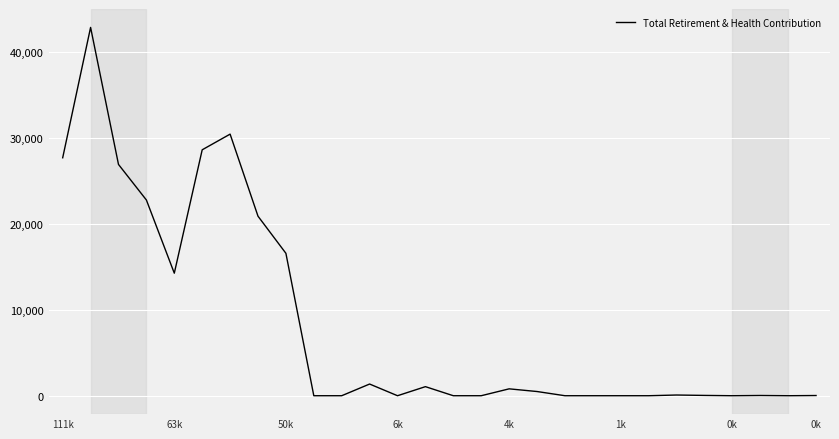

What is the maximum value shown in the chart?

42871